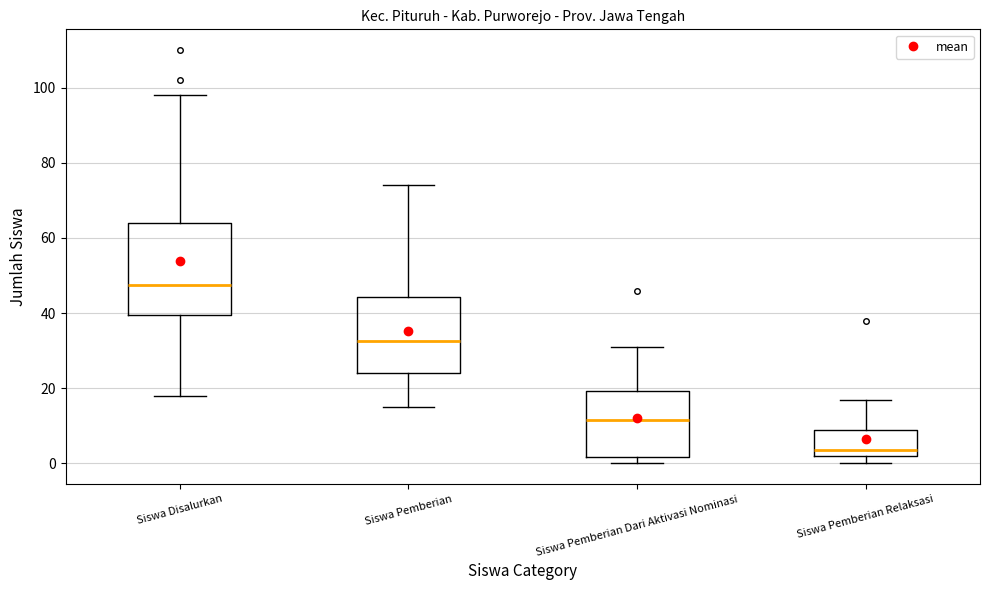

Reading left to right, read every box against the y-axis: the position of its median line, the range the box covers, and the ends of its whiskers. The values are not printed on the chart, so give them approximately, as read against the axis.

Siswa Disalurkan: median 48, box 40 to 64, whiskers 18 to 98
Siswa Pemberian: median 32, box 24 to 44, whiskers 16 to 74
Siswa Pemberian Dari Aktivasi Nominasi: median 12, box 2 to 20, whiskers 0 to 32
Siswa Pemberian Relaksasi: median 4, box 2 to 10, whiskers 0 to 18